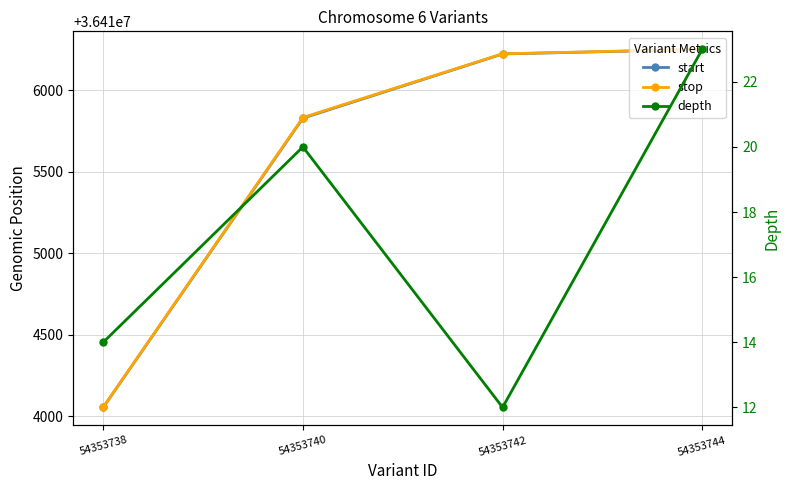

True or false: start has a value of 36414054 at 54353738.

True